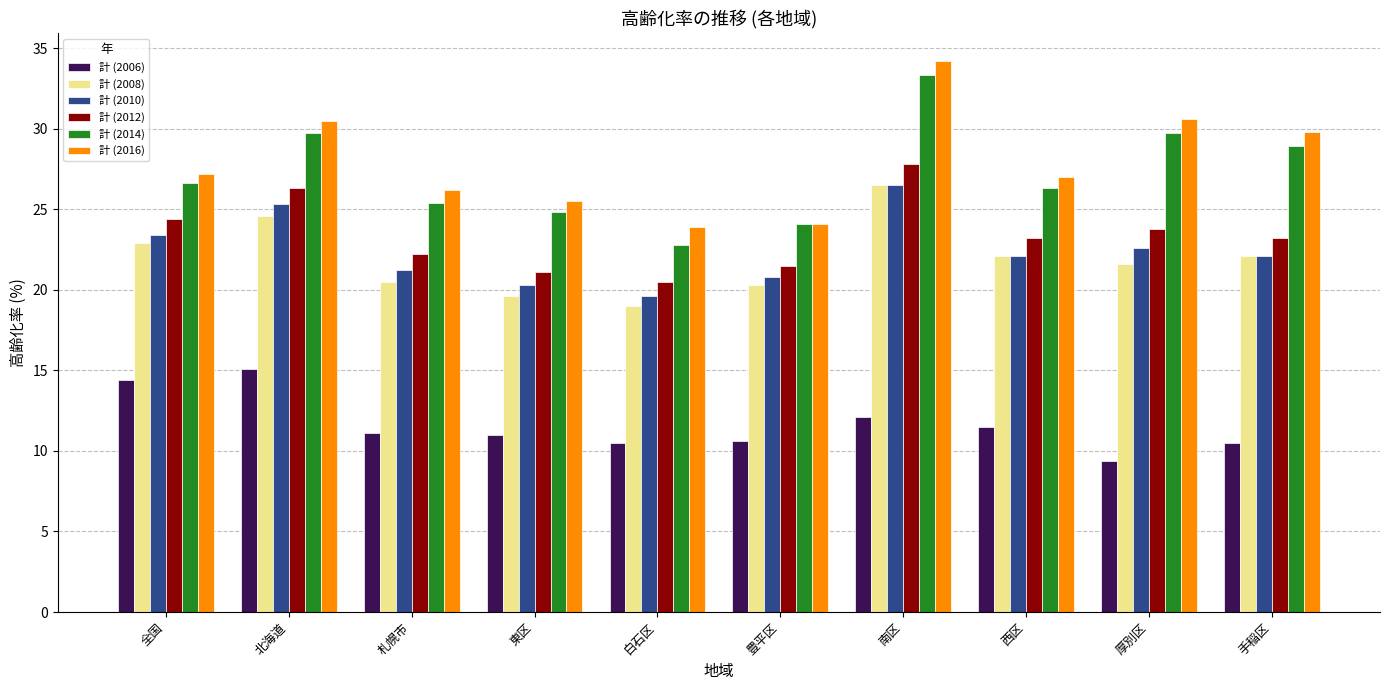

Are the bars grouped side by side (vs. stacked)?

Yes